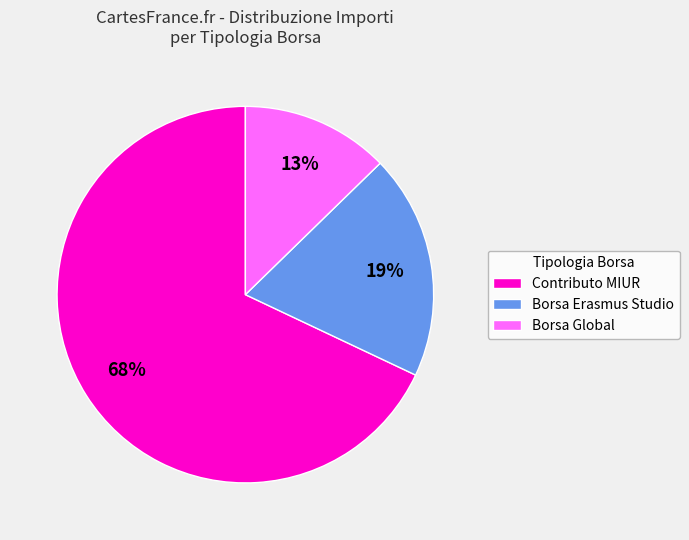

What is the smallest slice in the pie chart?

Borsa Global